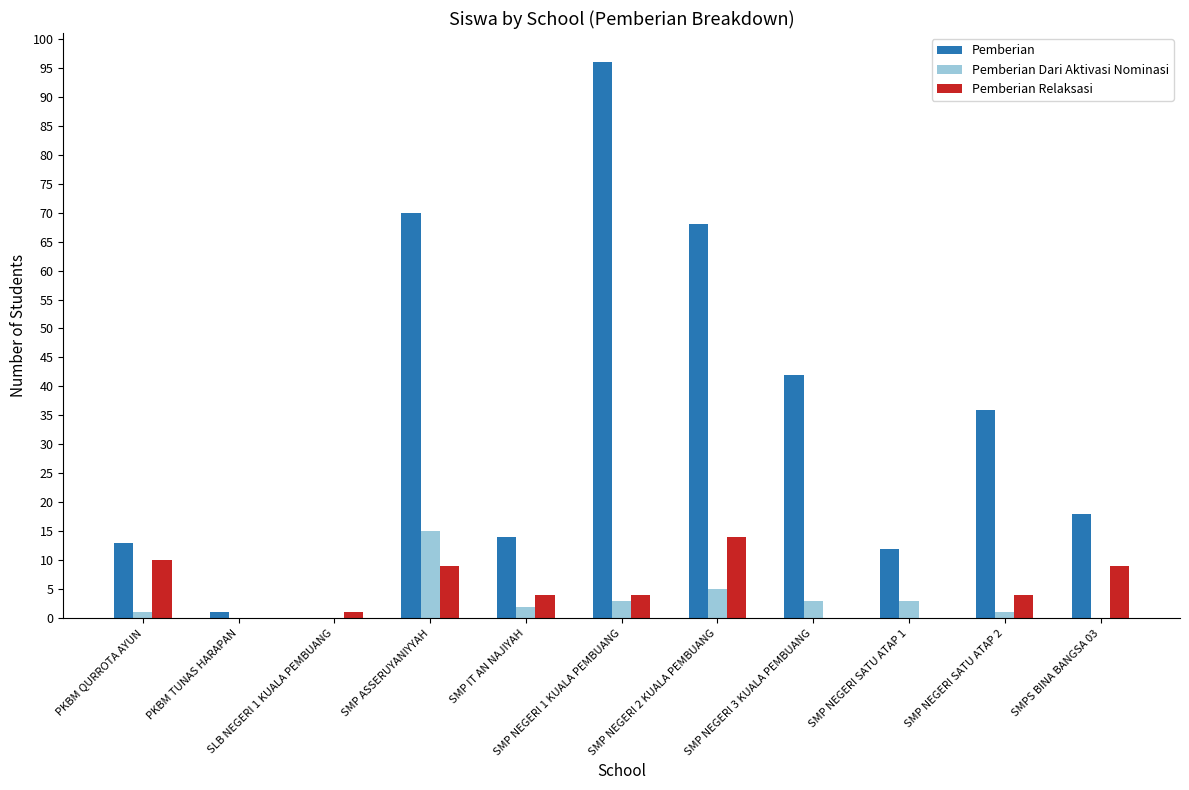

The Pemberian series shows 68 at SMP NEGERI 2 KUALA PEMBUANG. True or false?

True